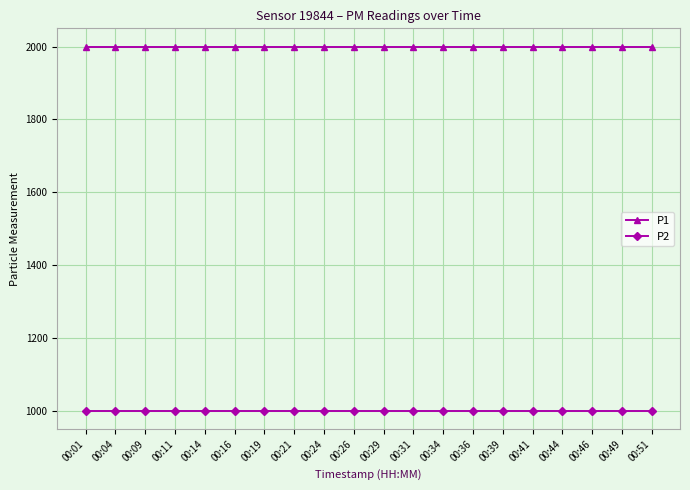

What is the lowest value of the P2 series?

999.9